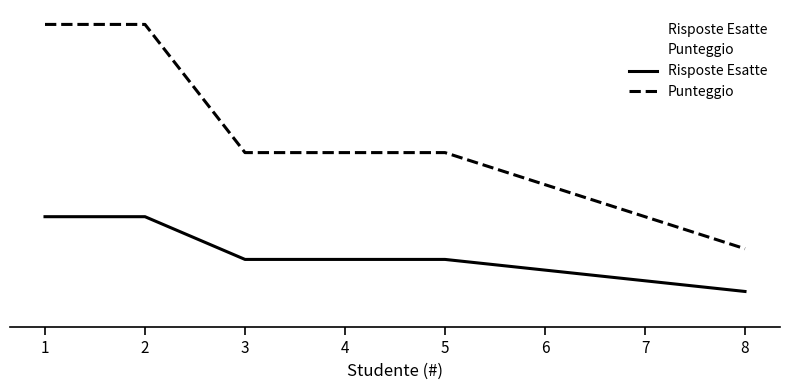

Reading right to left, extract all data points from this chart.

Risposte Esatte: 2	3	4	5	5	5	9	9
Punteggio: 6	9	12	15	15	15	27	27